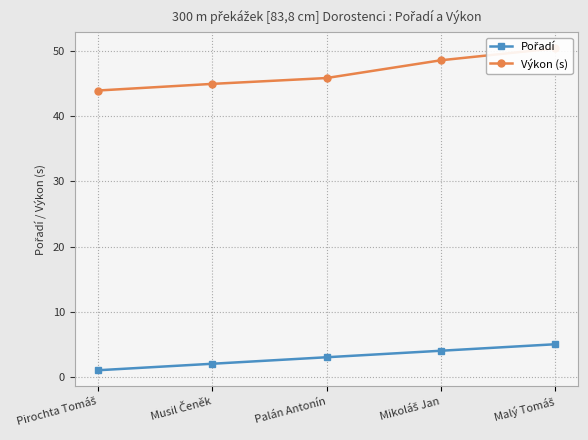

What is the average value of the Výkon (s) series?

46.8